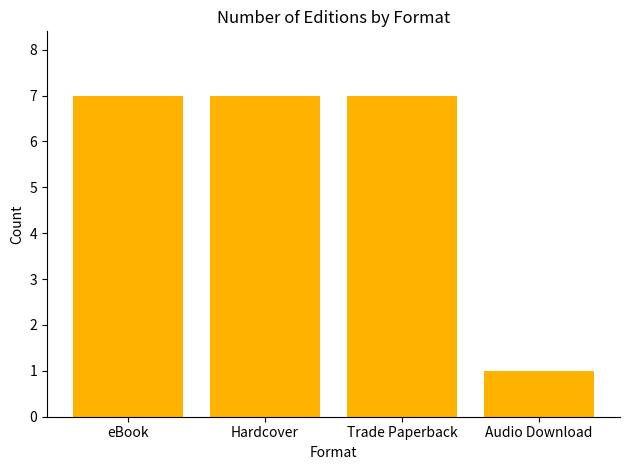

What is the smallest value displayed?

1